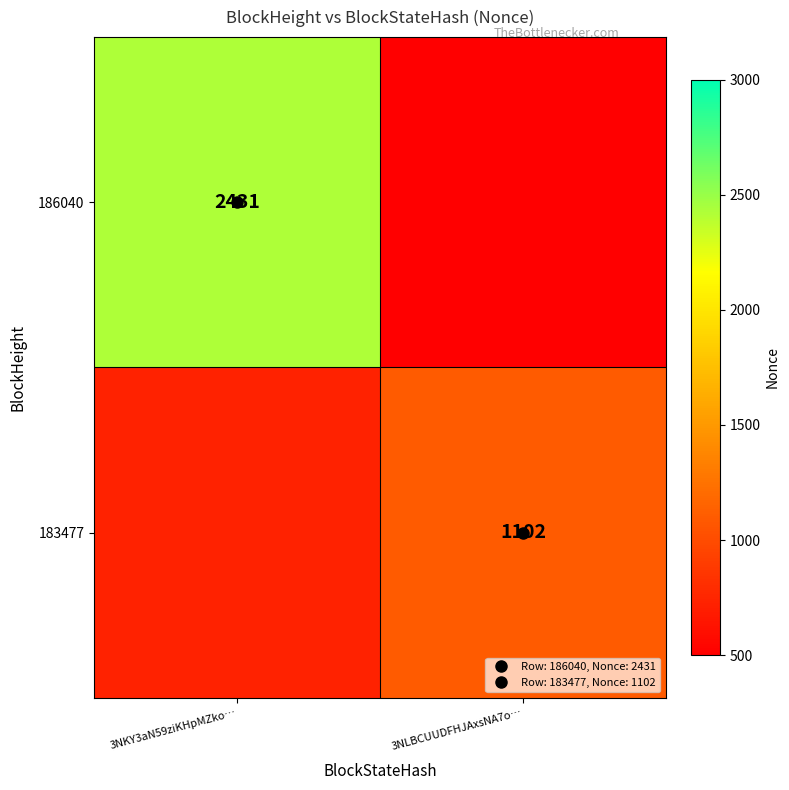

The 186040 series shows 2431.0 at 3NKY3aN59ziKHpMZko…. True or false?

True